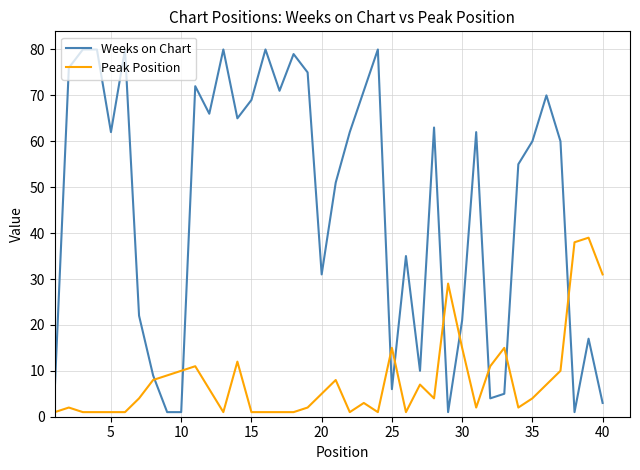

List the series in order of their peak value, lowest first.

Peak Position, Weeks on Chart